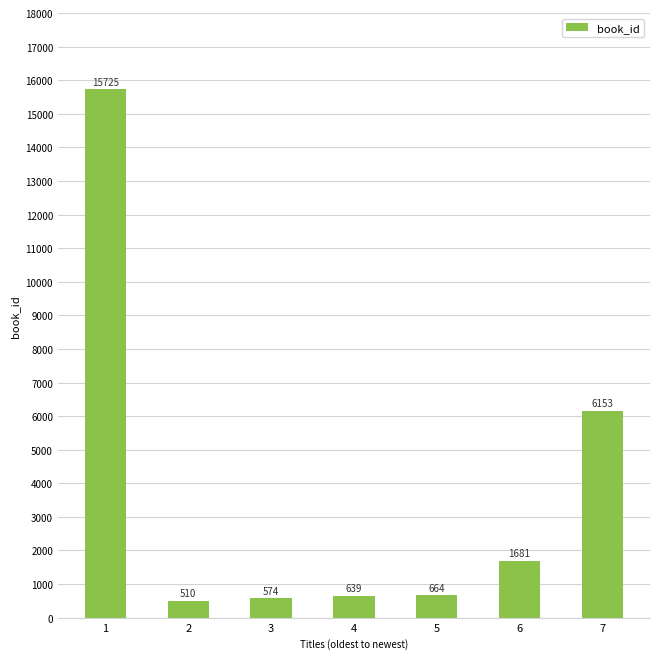

Reading left to right, list all the values displayed in this chart.

15725	510	574	639	664	1681	6153